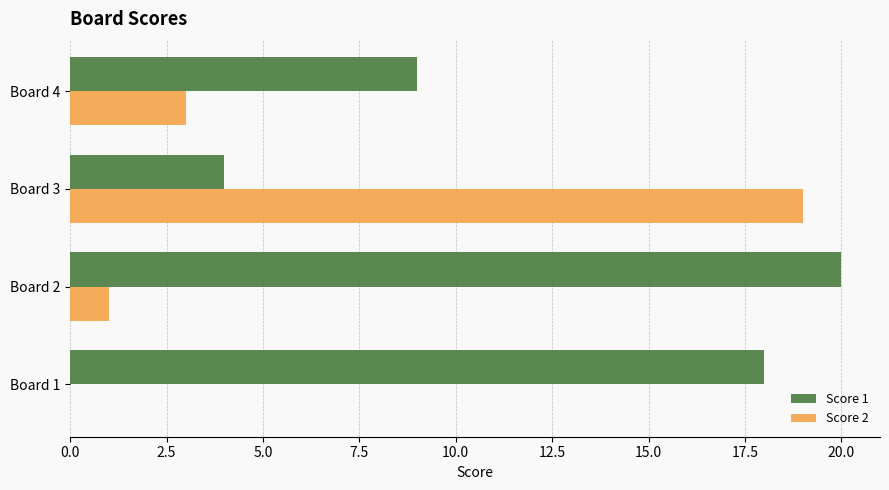

Which series has the largest total across all categories?

Score 1